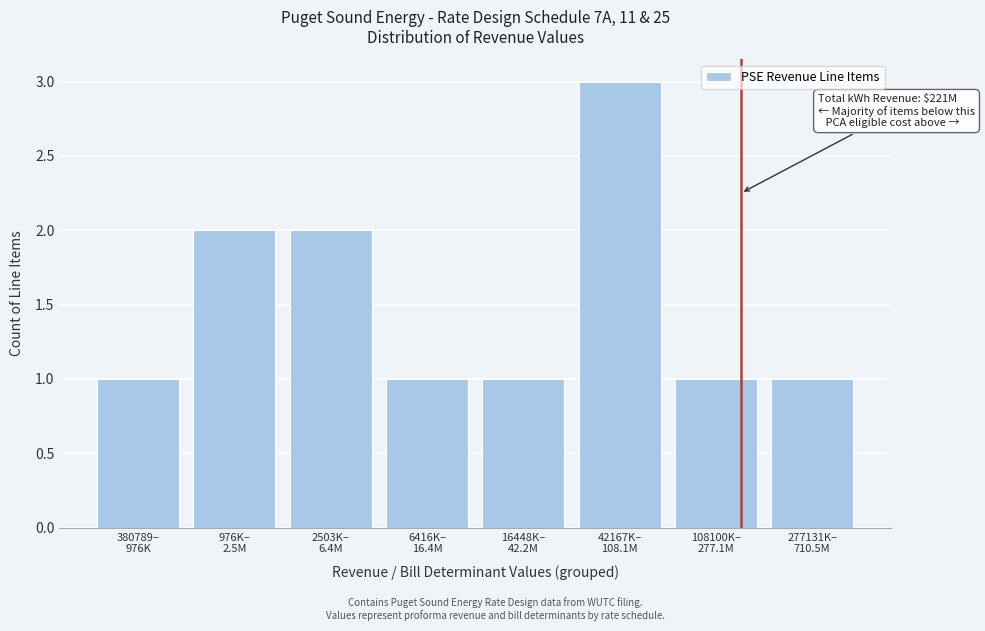

Reading left to right, transcribe all the data shown in this chart.

1	2	2	1	1	3	1	1